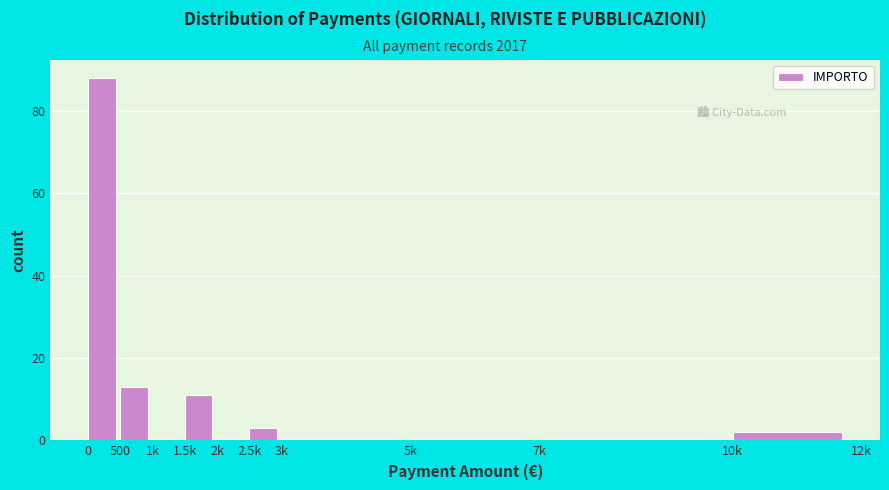

Reading left to right, transcribe all the data shown in this chart.

0=88	500=13	1k=0	1.5k=11	2k=0	2.5k=3	3k=0	5k=0	7k=0	10k=2